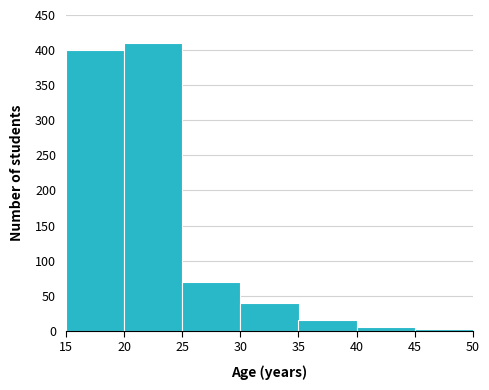

Reading left to right, transcribe this chart: for each bar, give the range it covers on the x-axis and its height. The values are not printed on the chart, so give them approximately, as read against the axis.

15 to 20: 400
20 to 25: 410
25 to 30: 70
30 to 35: 40
35 to 40: 15
40 to 45: 5
45 to 50: under 5